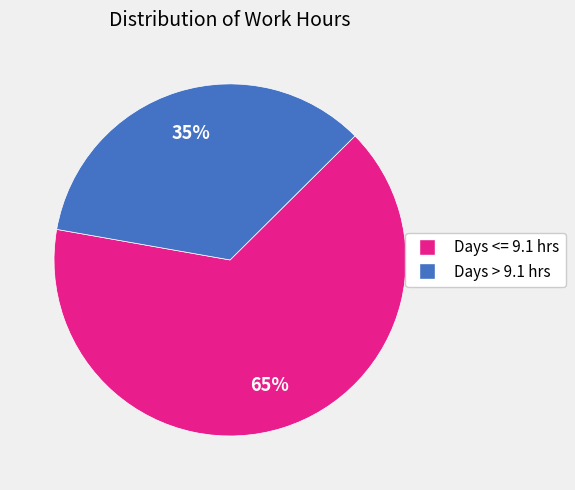

To the nearest percent, what is the difference between the largest and smallest slice percentages?

30%